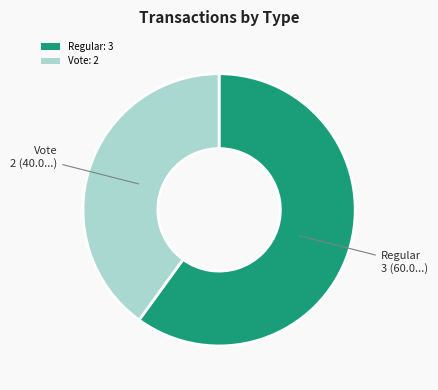

Approximately how many times larger is the value at Vote: 2 compared to Regular: 3?

0.7